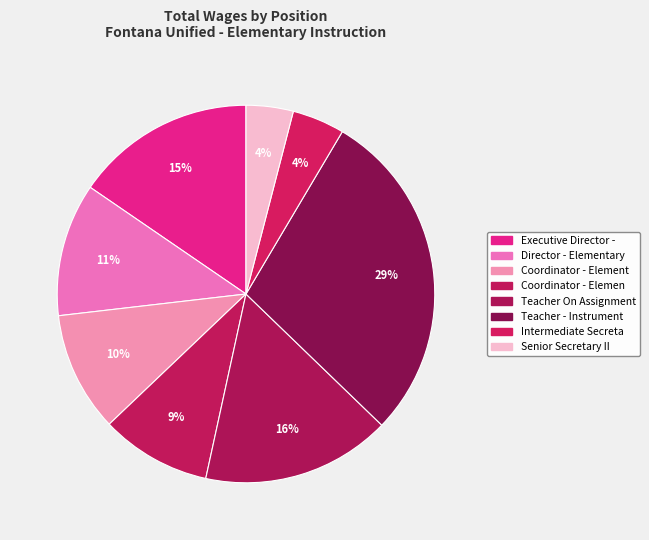

How many segments does this pie chart have?

8